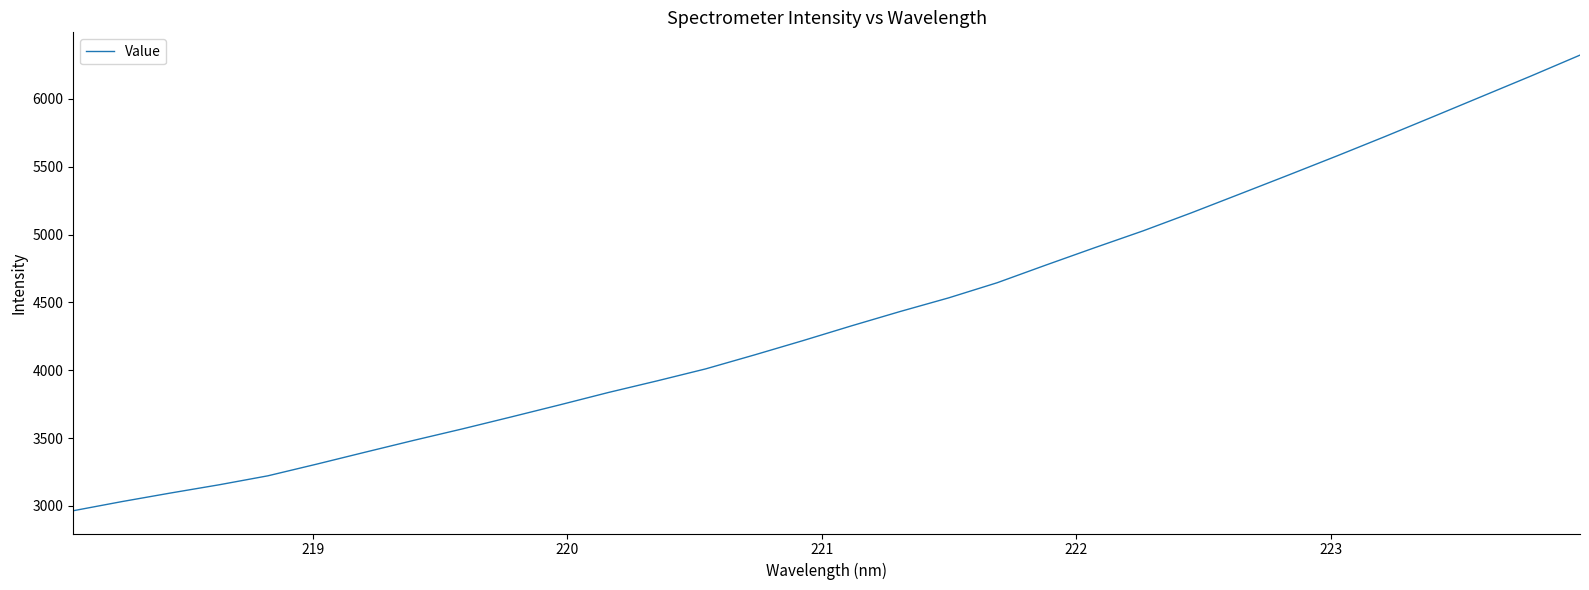

What is the minimum value shown in the chart?

2964.3